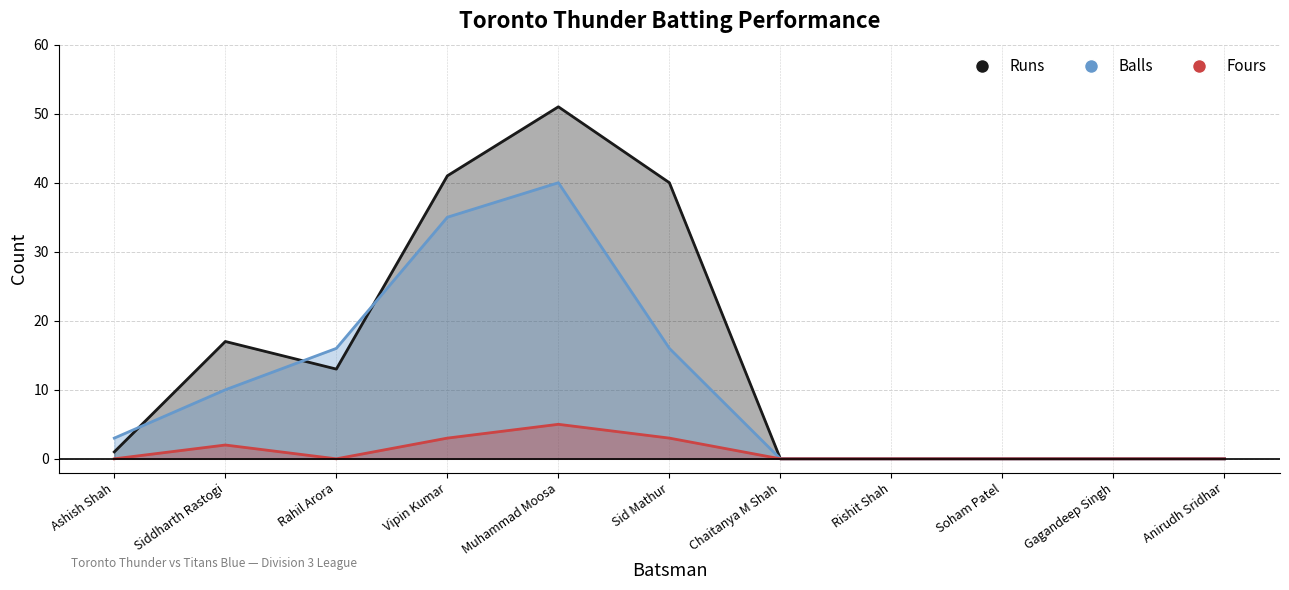

List the series in order of their overall mean, lowest first.

Fours, Balls, Runs